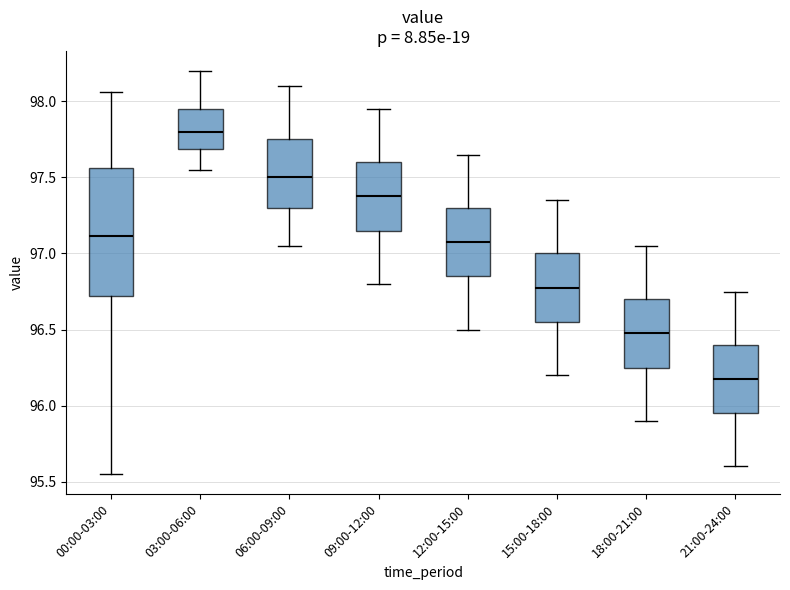

Which box has the lowest median line?

21:00-24:00